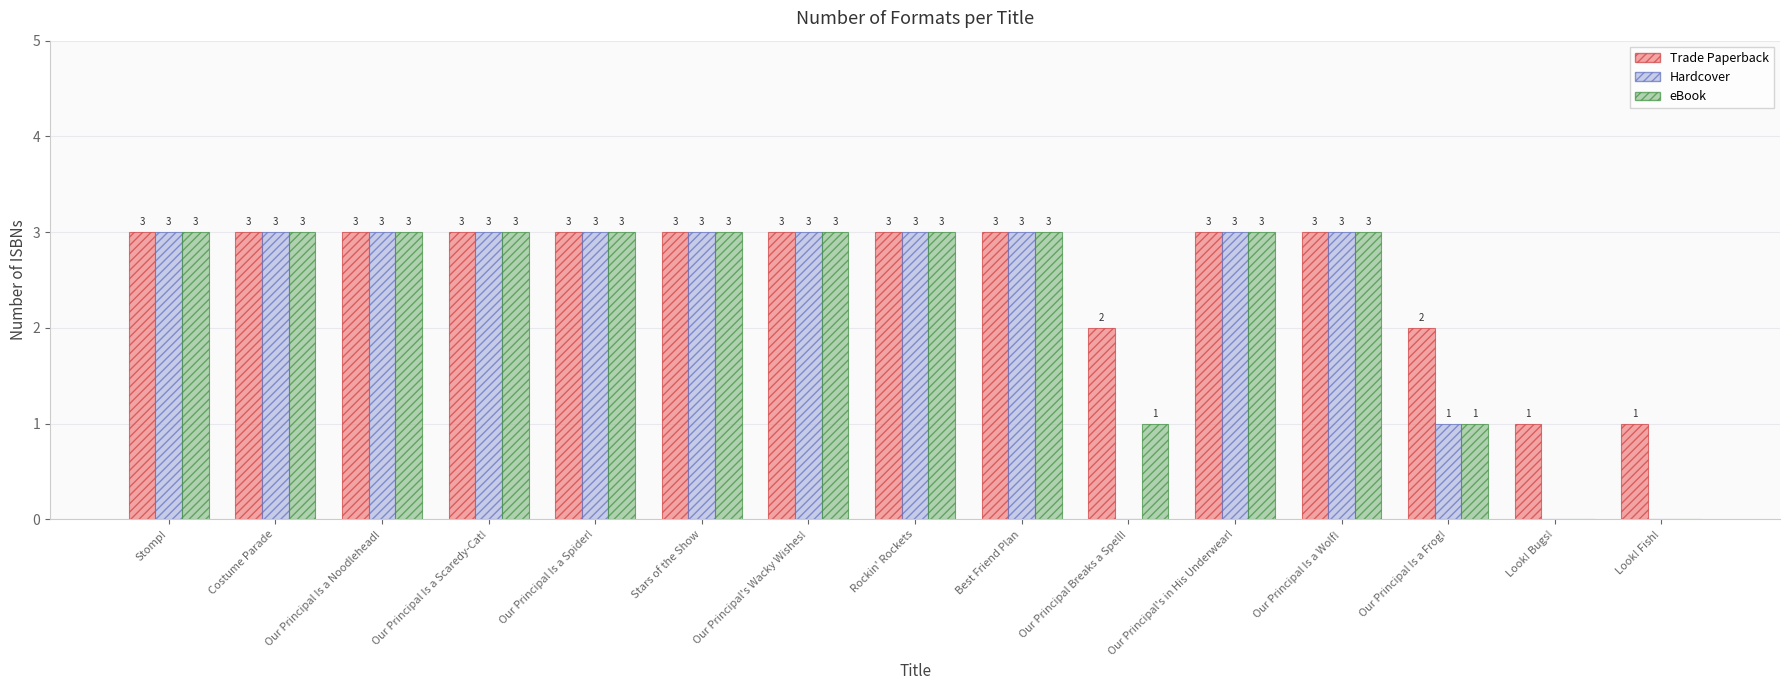

Which series has the largest total across all categories?

Trade Paperback